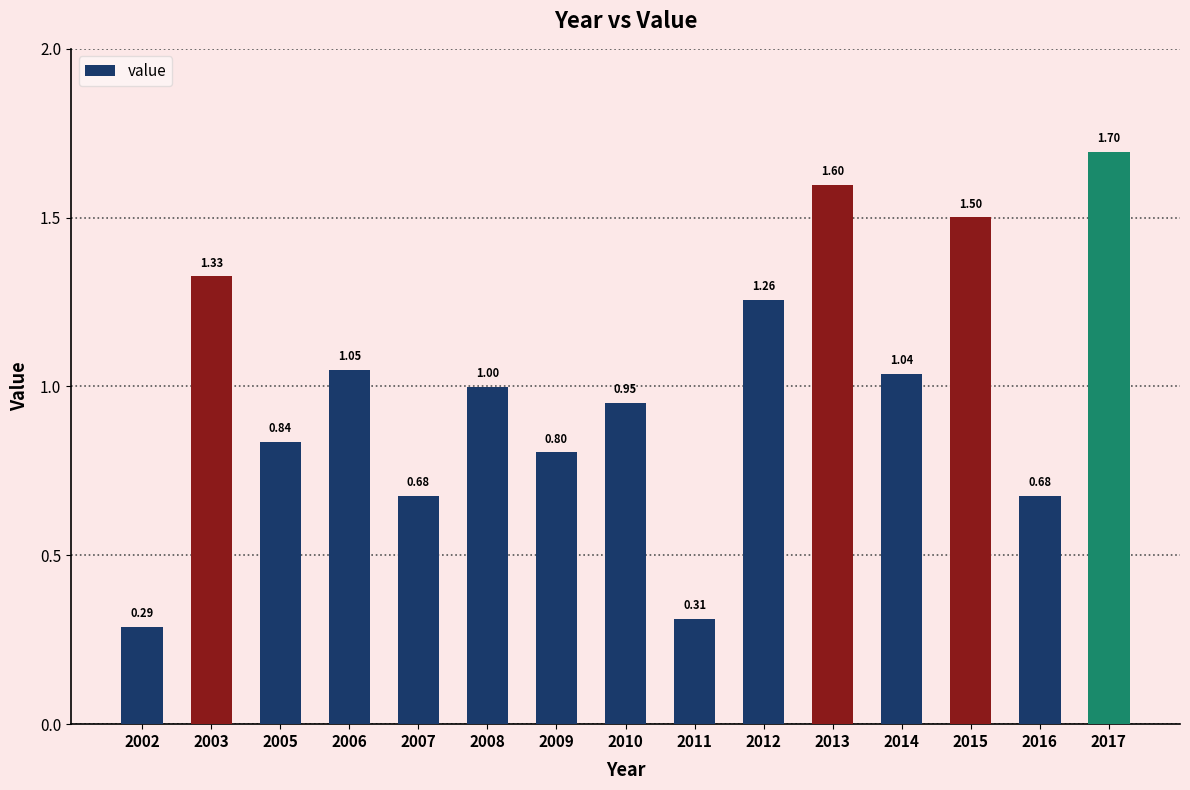

What is the average value?

1.0